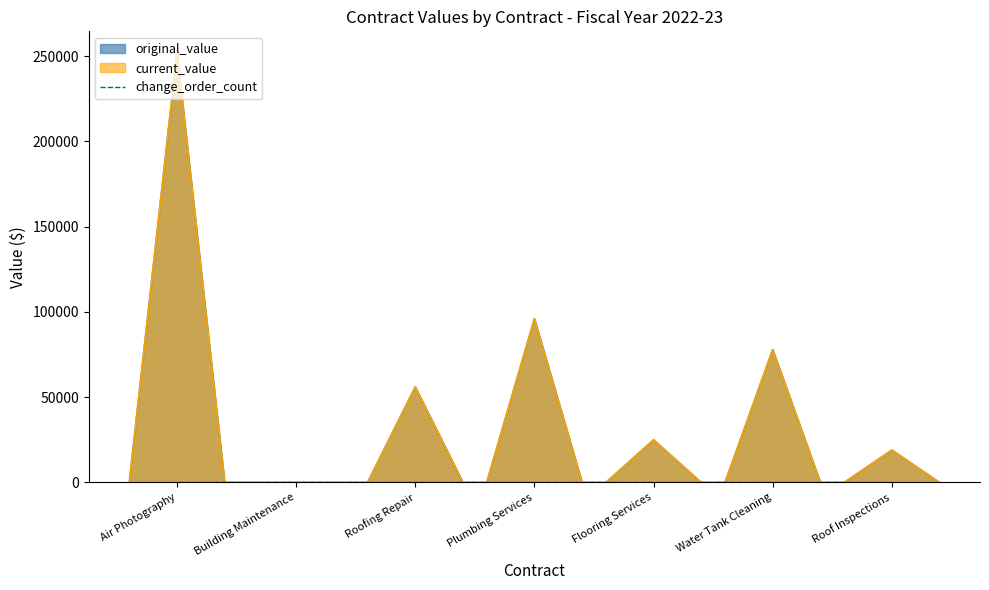

What are all the series names shown in the legend?

original_value, current_value, change_order_count